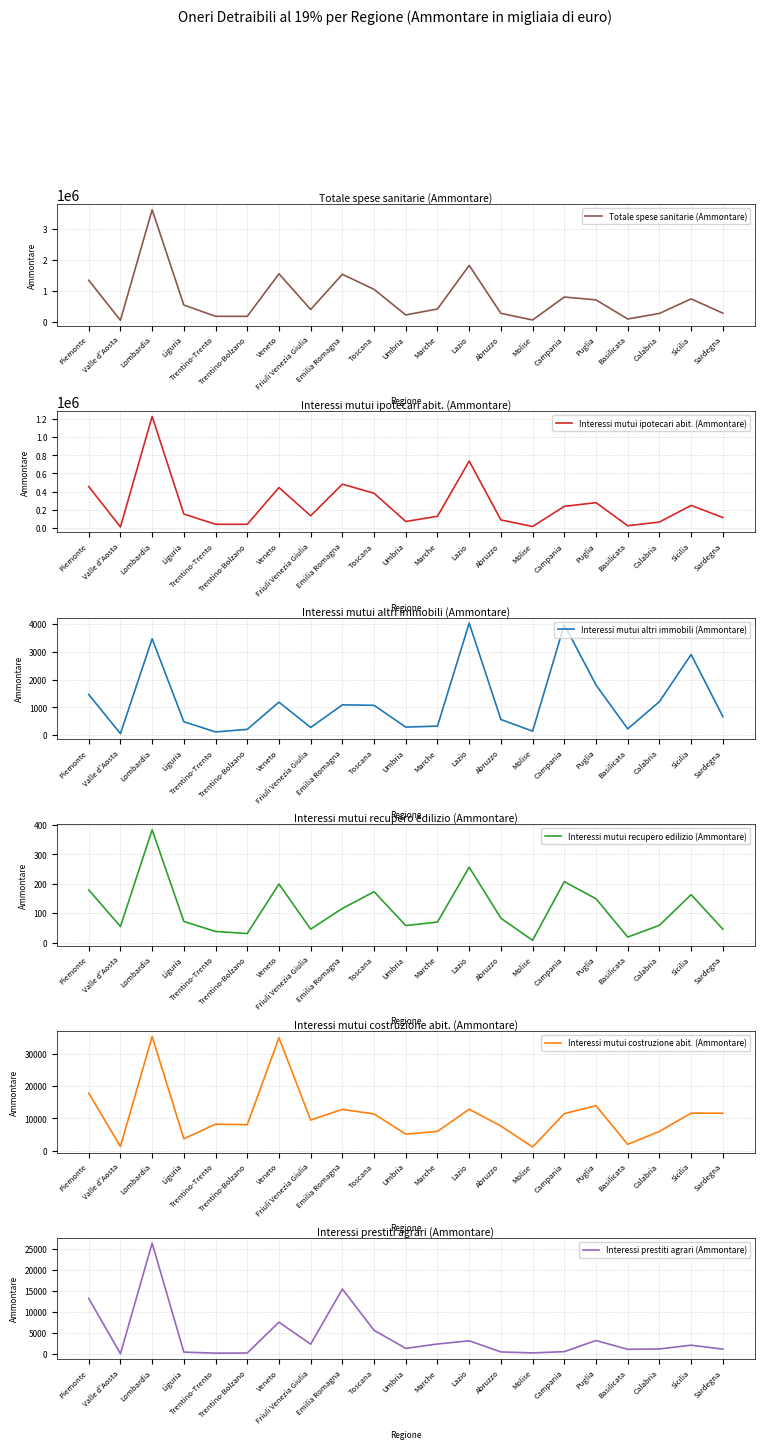

Which label corresponds to the smallest value in the chart?

Molise